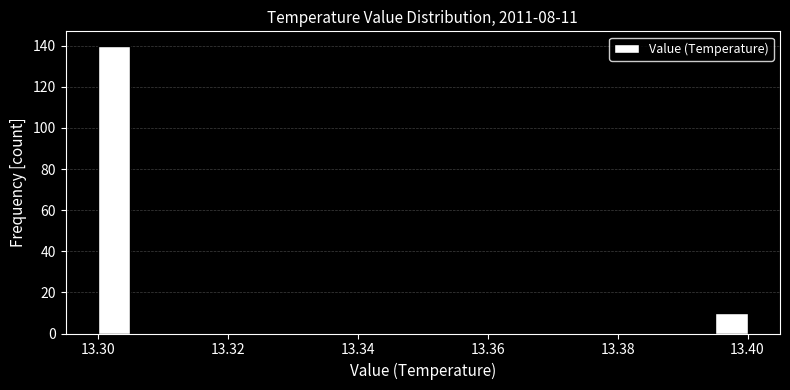

Read against the x-axis, roughly where is the centre of the tallest bar?

13.302